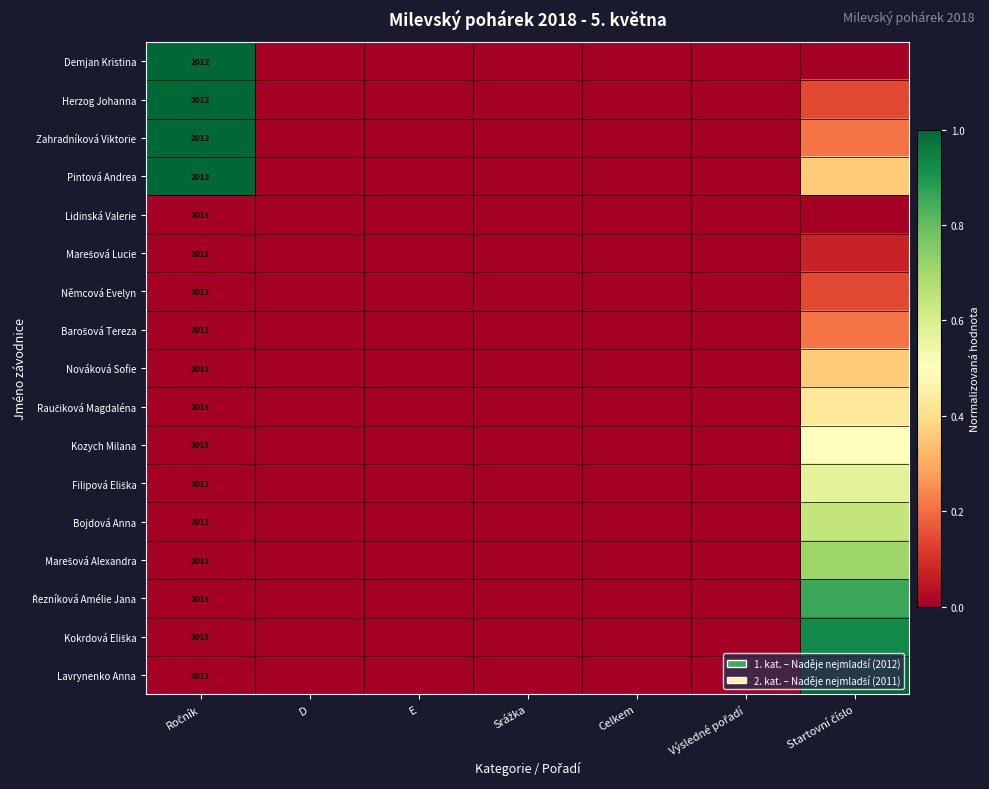

At which label is Marešová Lucie closest to 0?

Ročník